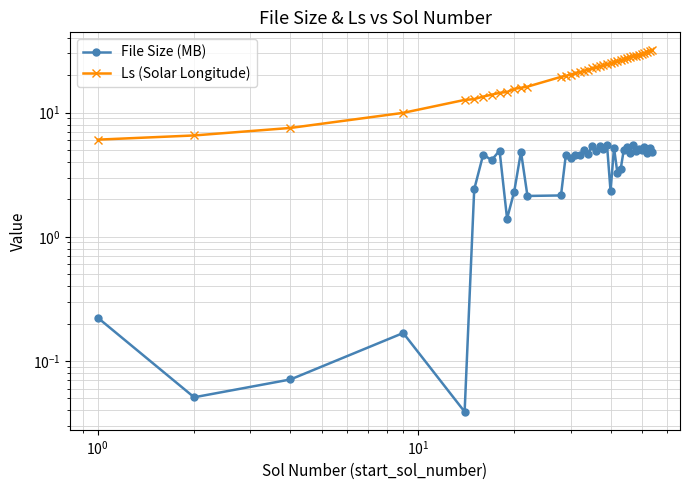

Which series has the largest total across all categories?

Ls (Solar Longitude)